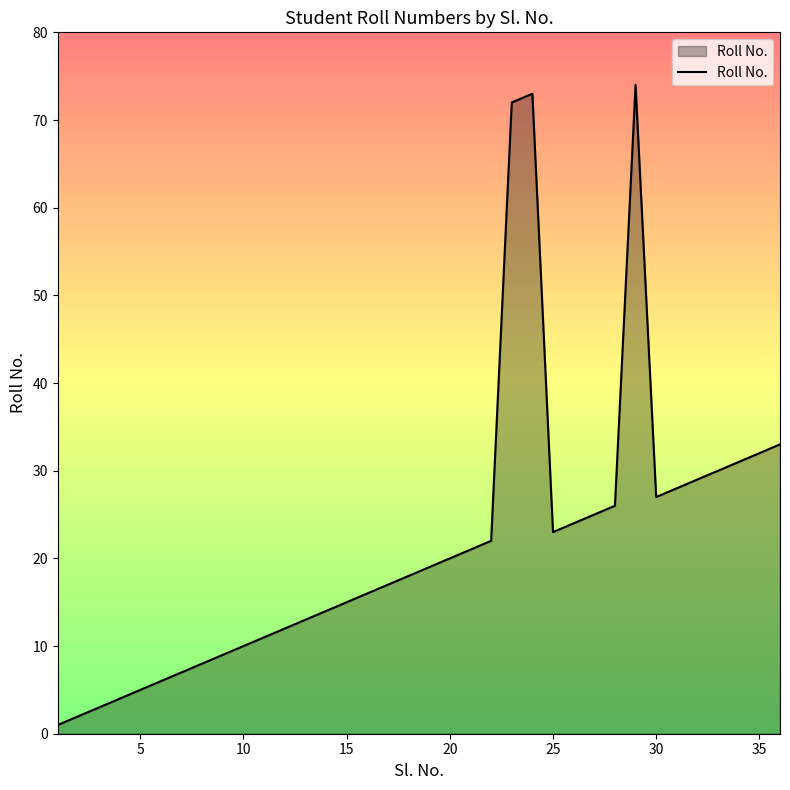

What is the greatest value displayed?

74